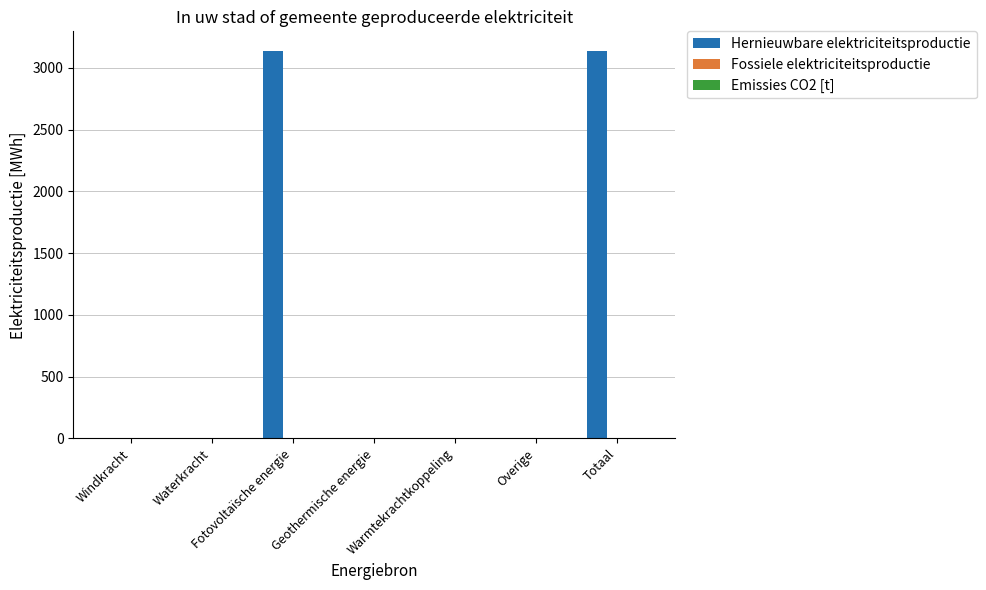

Is it true that the value at Fotovoltaïsche energie is 3139.0?

True